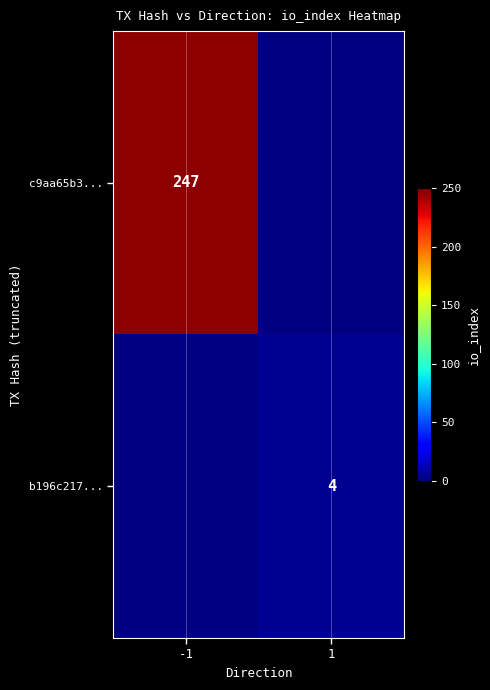

The c9aa65b3... series shows 247 at -1. True or false?

True